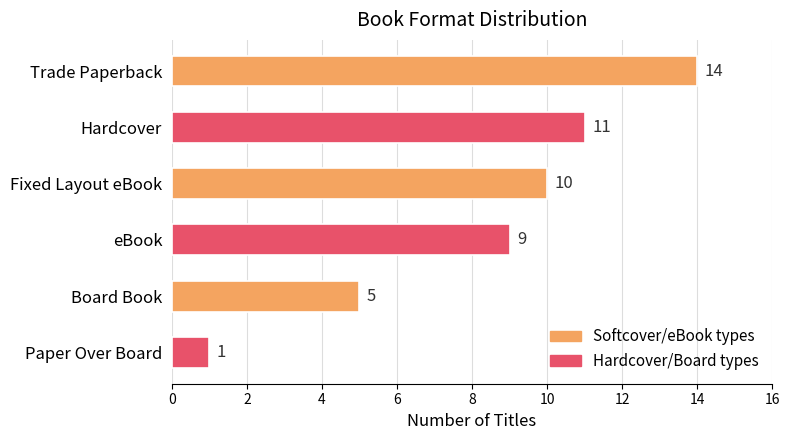

Approximately how many times larger is the value at eBook compared to Fixed Layout eBook?

0.9